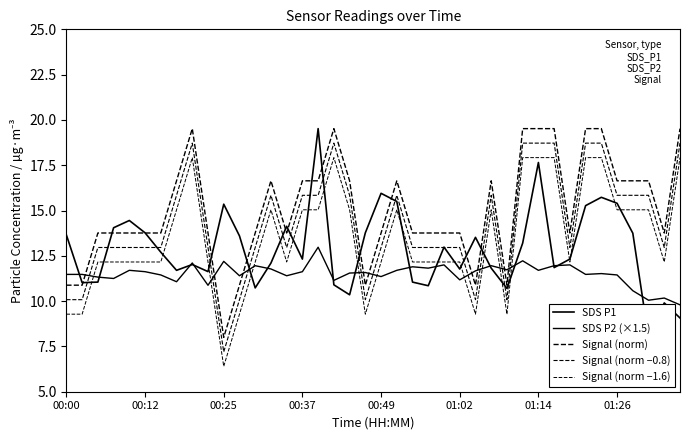

How many data points does each series have?

40